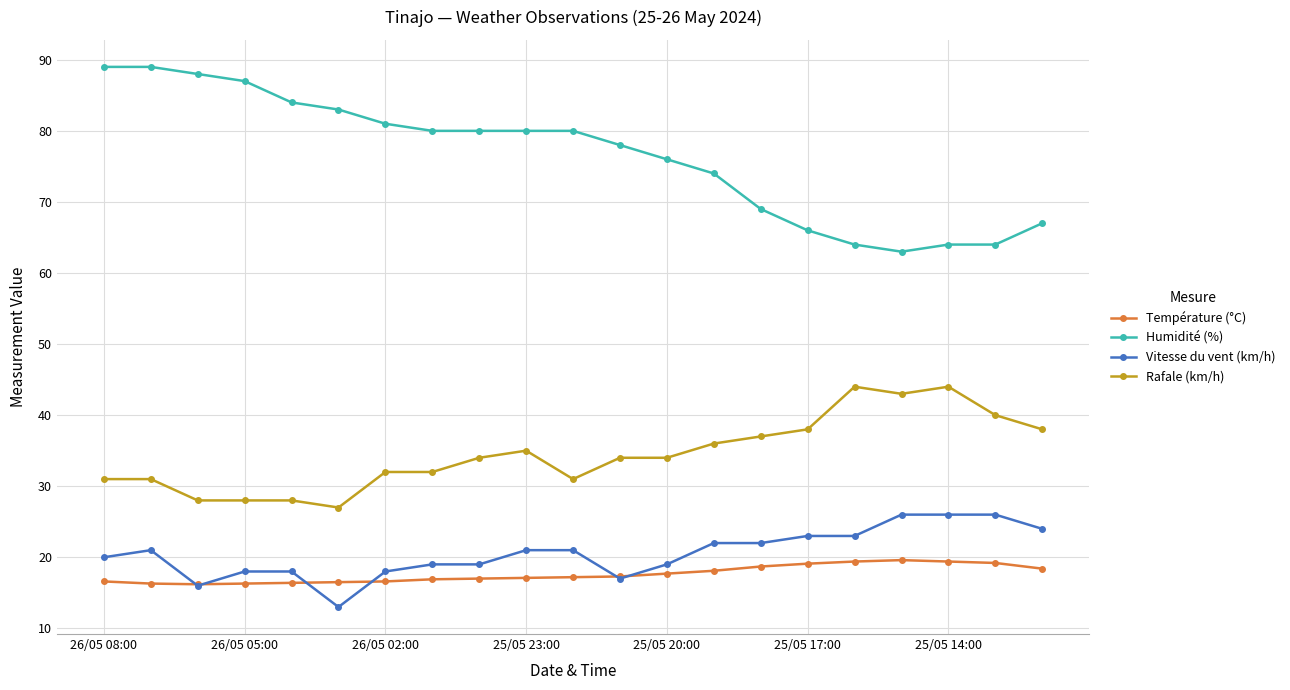

What is the value of the Humidité (%) point at the 2nd from the left?

89.0